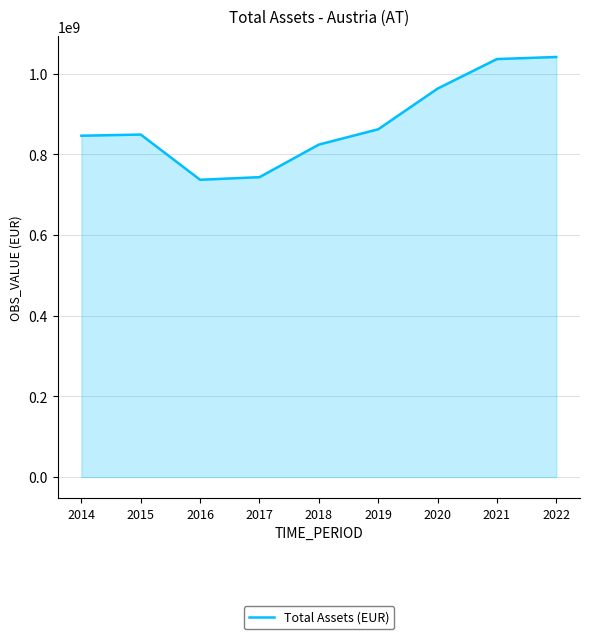

Is it true that the value at 2021 is 1036254756?

True